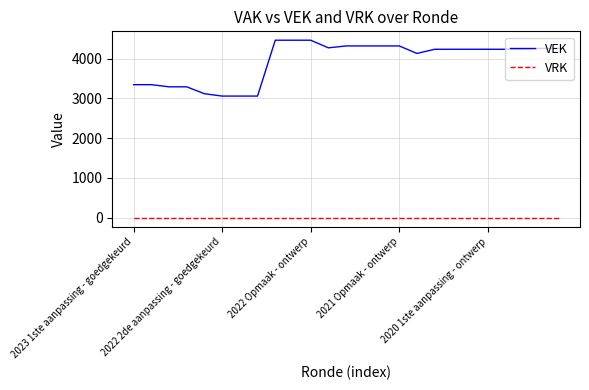

True or false: VEK and VRK cross at least once.

False